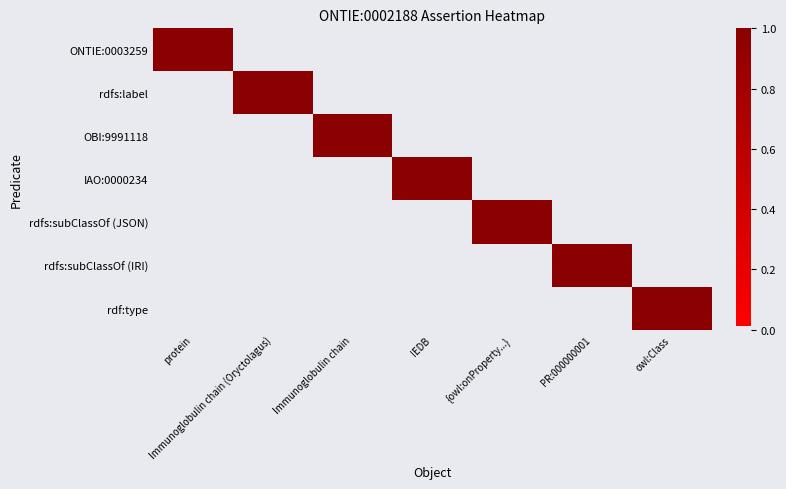

What is the difference between the highest and lowest values at protein?

1